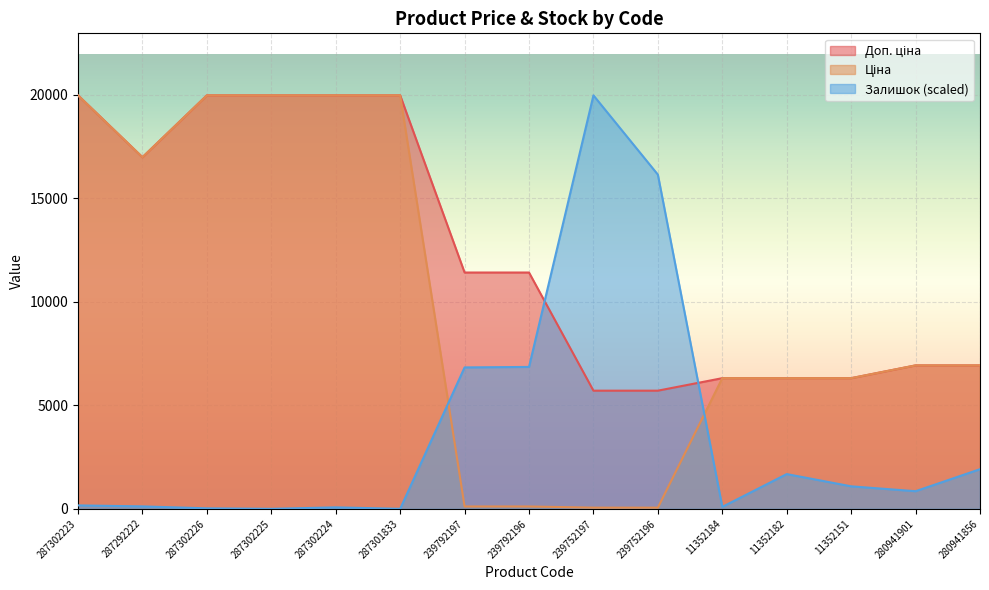

Which series has the largest total across all categories?

Доп. ціна